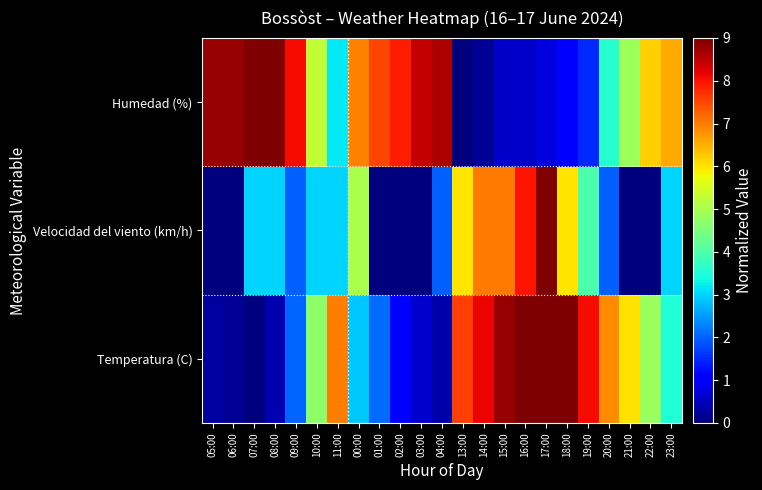

Reading left to right, transcribe all the data shown in this chart.

Temperatura (C): 05:00=0.3	06:00=0.2	07:00=0.0	08:00=0.4	09:00=2.0	10:00=4.7	11:00=7.0	00:00=2.9	01:00=2.1	02:00=1.1	03:00=0.6	04:00=0.3	13:00=7.6	14:00=8.1	15:00=8.8	16:00=9.0	17:00=9.0	18:00=9.0	19:00=8.1	20:00=6.9	21:00=6.0	22:00=4.8	23:00=3.5
Velocidad del viento (km/h): 05:00=0.0	06:00=0.0	07:00=3.0	08:00=3.0	09:00=2.0	10:00=3.0	11:00=3.0	00:00=5.0	01:00=0.0	02:00=0.0	03:00=0.0	04:00=2.0	13:00=6.0	14:00=7.0	15:00=7.0	16:00=8.0	17:00=9.0	18:00=6.0	19:00=4.0	20:00=2.0	21:00=0.0	22:00=0.0	23:00=3.0
Humedad (%): 05:00=8.8	06:00=8.8	07:00=9.0	08:00=9.0	09:00=8.1	10:00=5.2	11:00=3.2	00:00=6.9	01:00=7.5	02:00=7.9	03:00=8.4	04:00=8.6	13:00=0.0	14:00=0.2	15:00=0.6	16:00=0.6	17:00=0.8	18:00=1.1	19:00=1.5	20:00=3.6	21:00=4.9	22:00=6.2	23:00=6.6